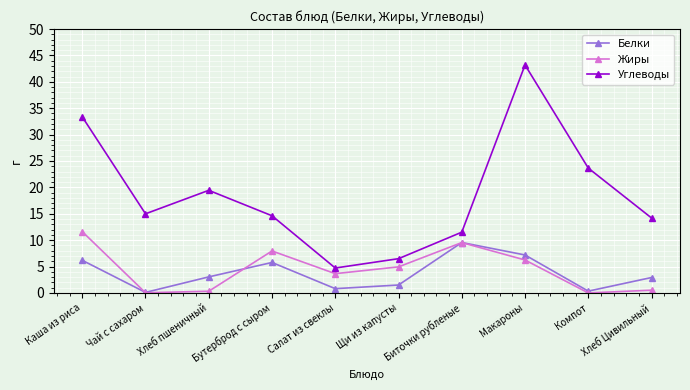

Does the chart display data point markers on the line(s)?

Yes